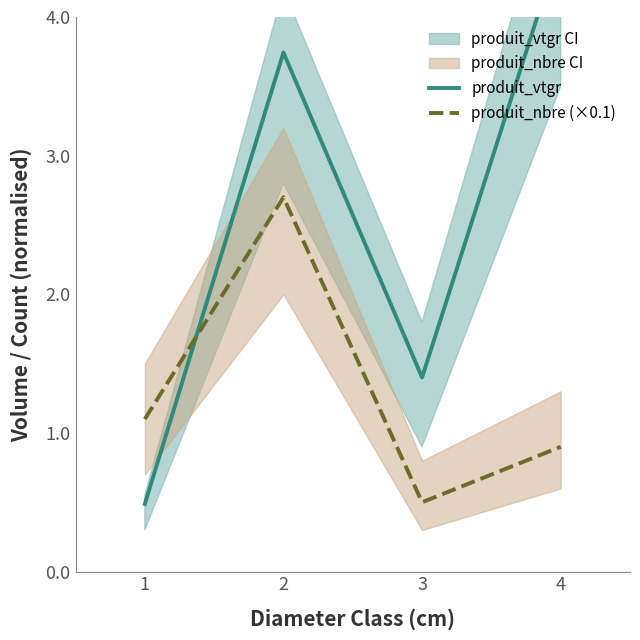

At which category does produit_nbre (×0.1) reach its first local valley?

3